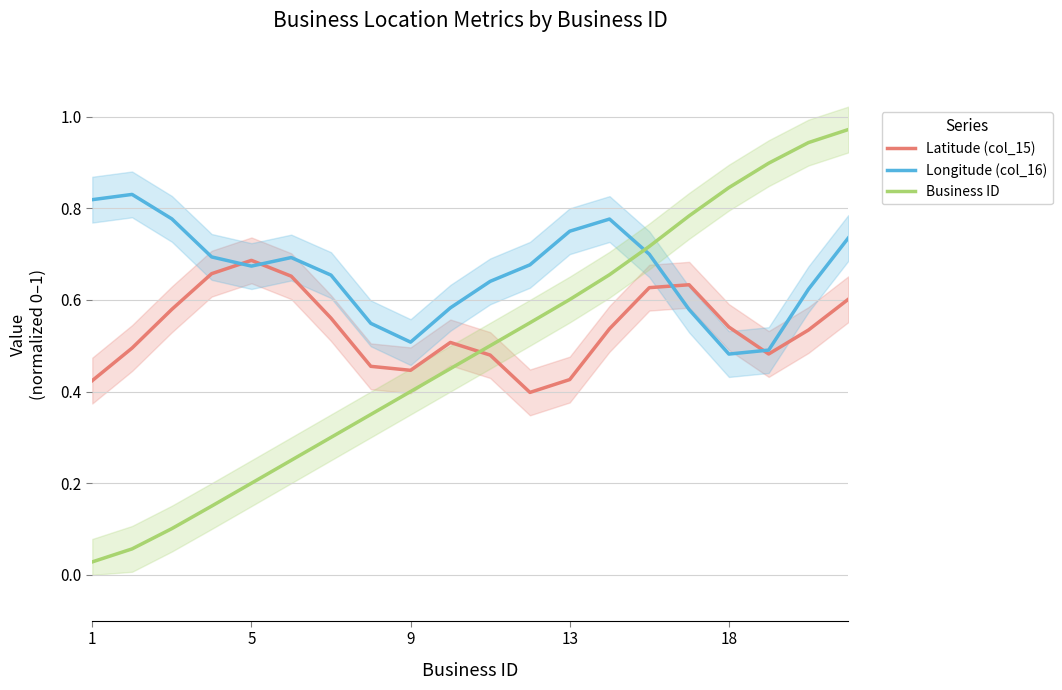

Rank the series by their maximum value, from highest to lowest.

Business ID, Longitude (col_16), Latitude (col_15)